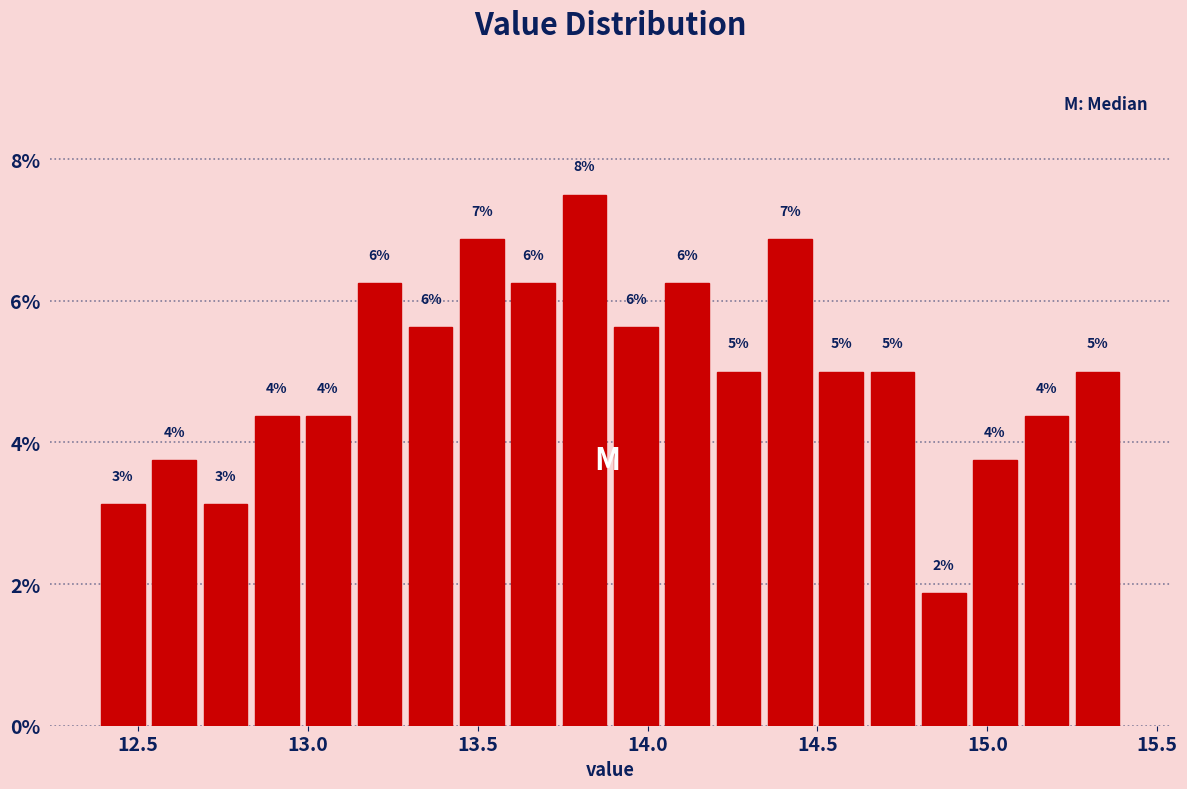

Read against the x-axis, roughly where is the centre of the tallest bar?

13.80